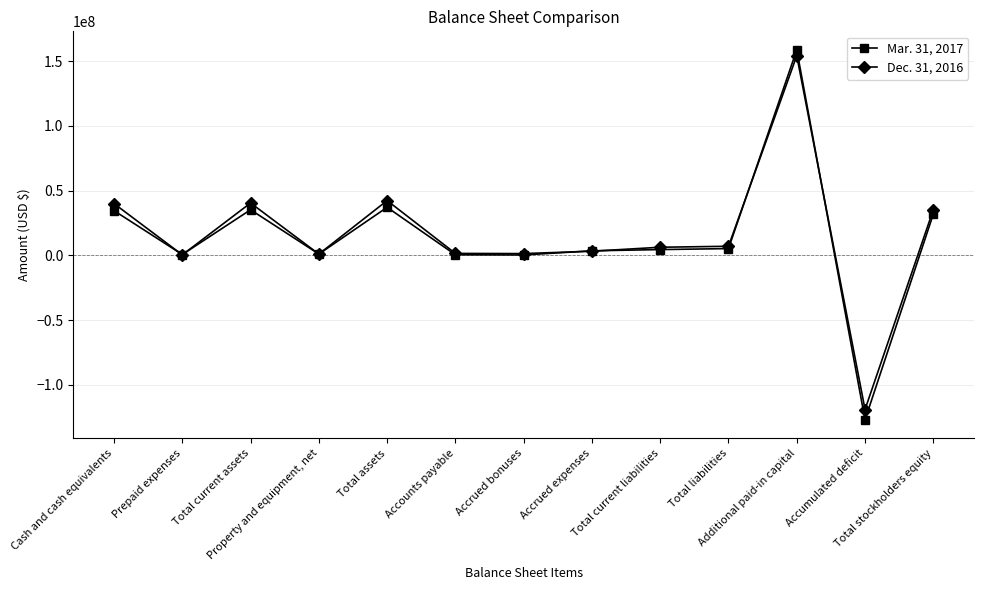

List the series in order of their overall mean, highest first.

Dec. 31, 2016, Mar. 31, 2017